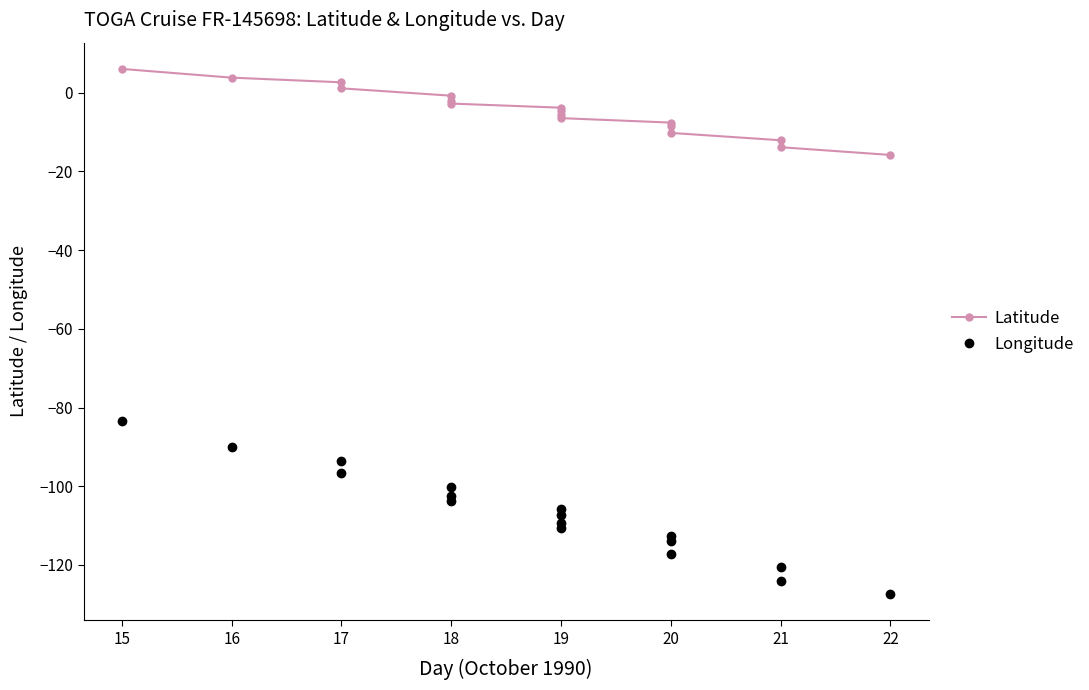

Is this an area chart (filled region under the line)?

No